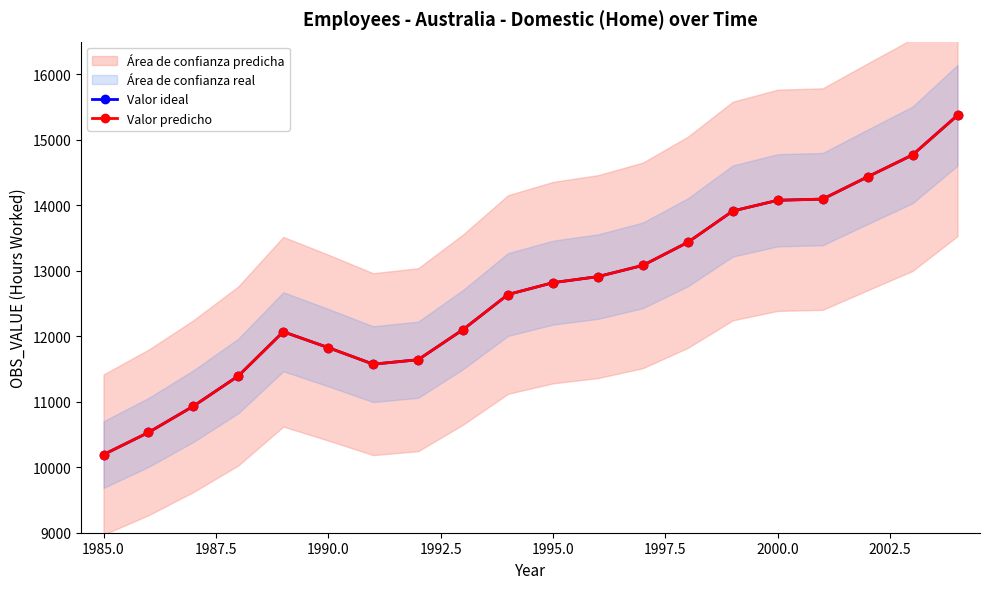

True or false: Valor ideal and Valor predicho intersect in this chart.

False